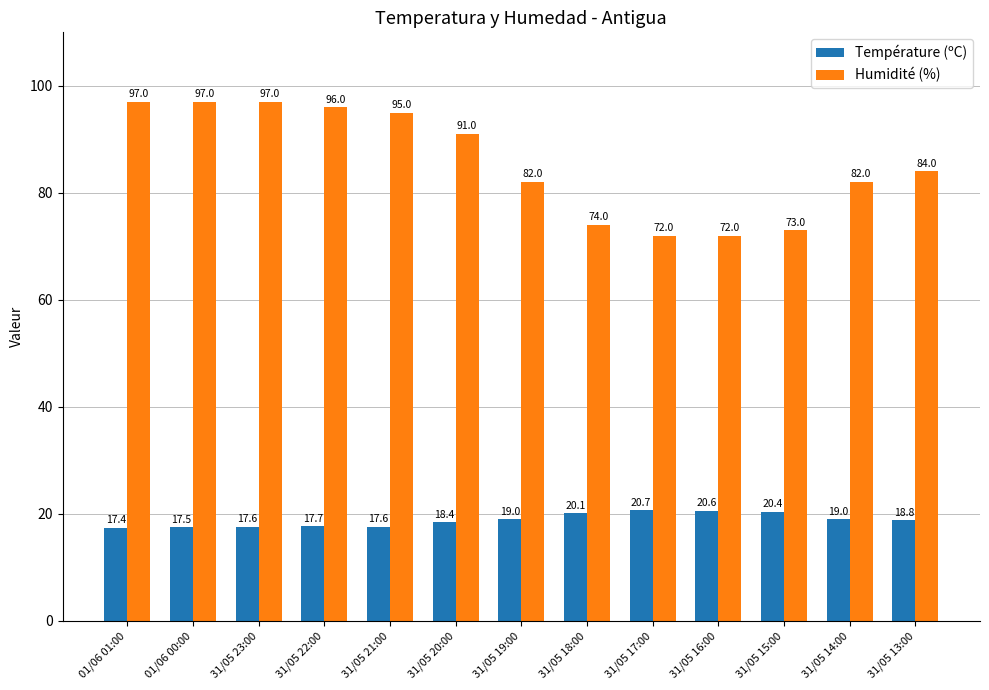

Which series has the widest spread of values?

Humidité (%)